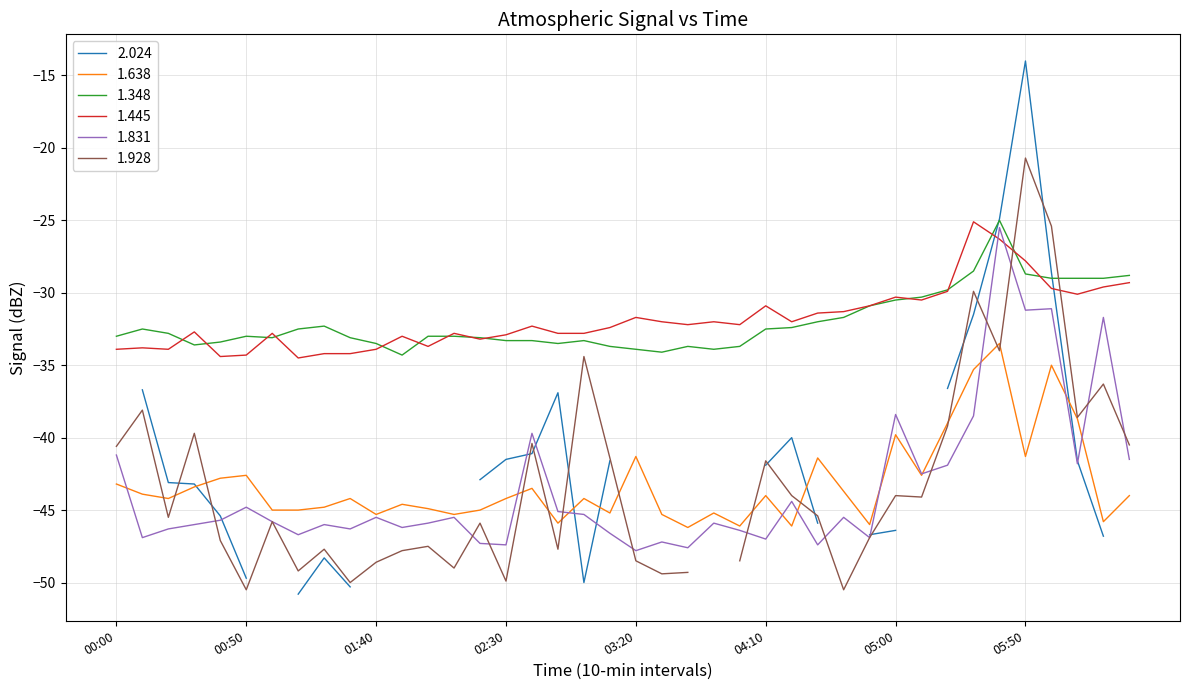

True or false: 1.638 and 1.348 cross at least once.

False